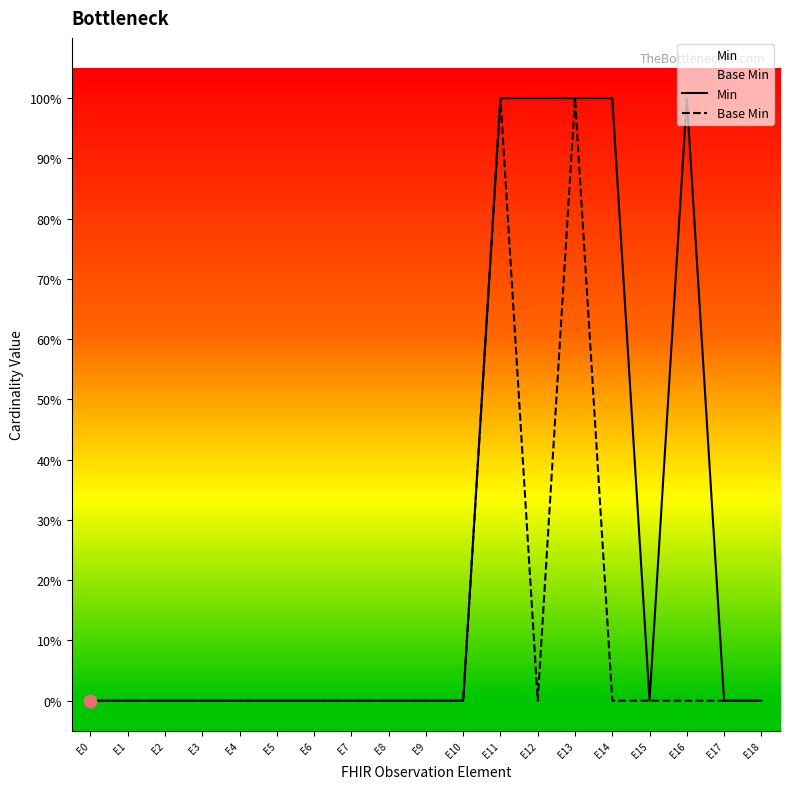

What are all the series names shown in the legend?

Min, Base Min